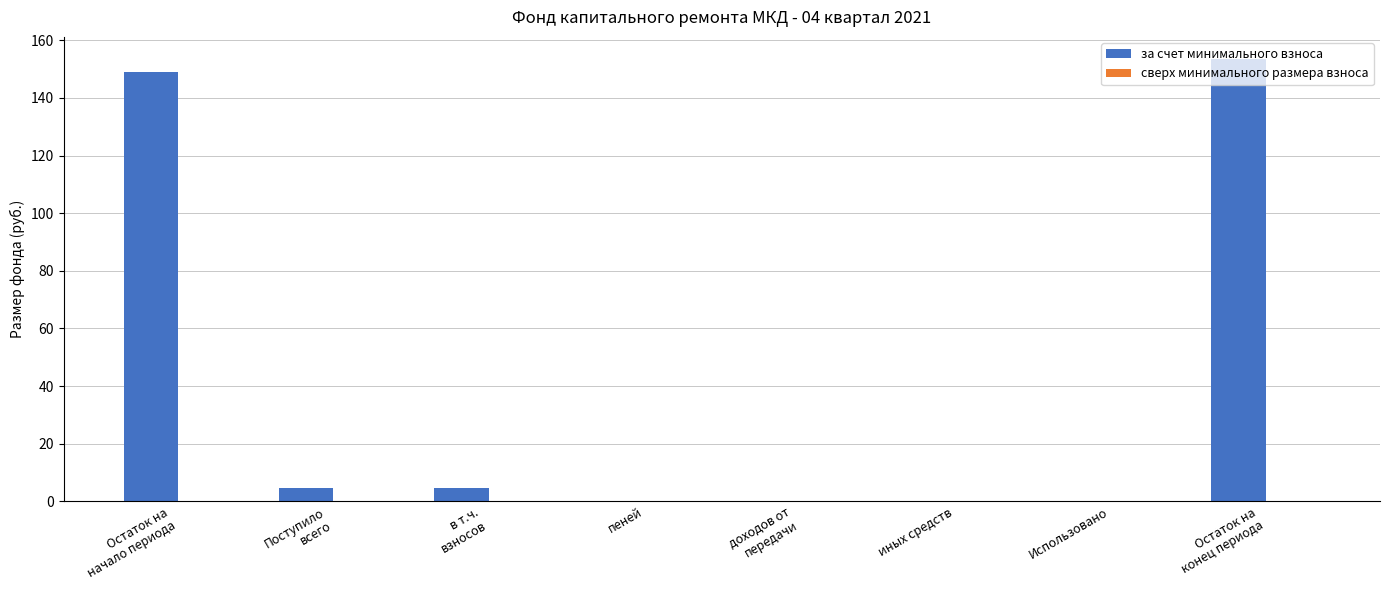

True or false: the data shows -83.7 at иных средств.

False